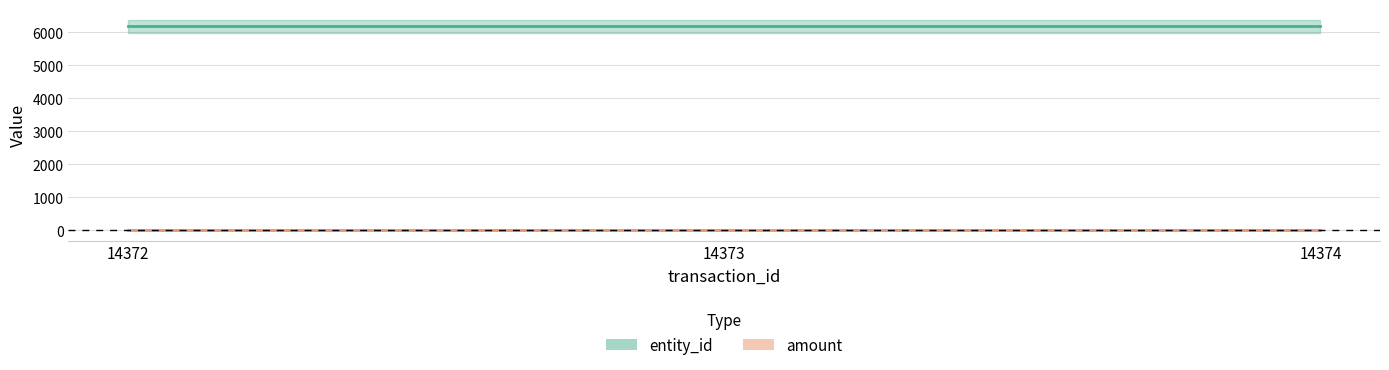

What are all the series names shown in the legend?

entity_id, amount